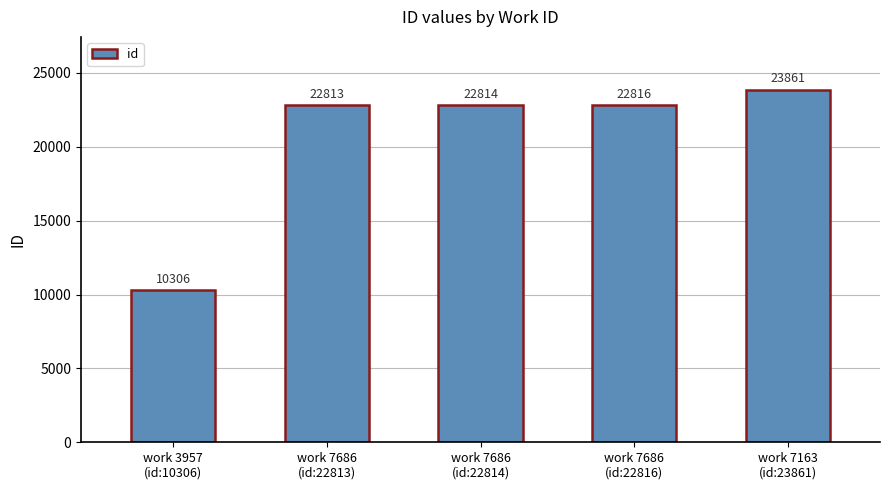

The value at work 7686
(id:22813) is 12892. True or false?

False